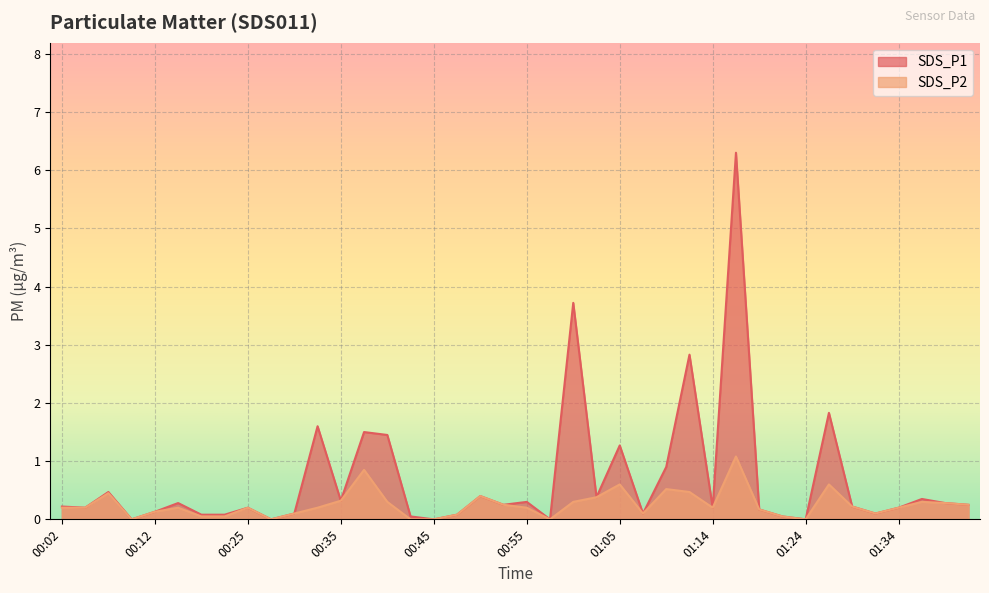

Rank the series by their average value, from highest to lowest.

SDS_P1, SDS_P2